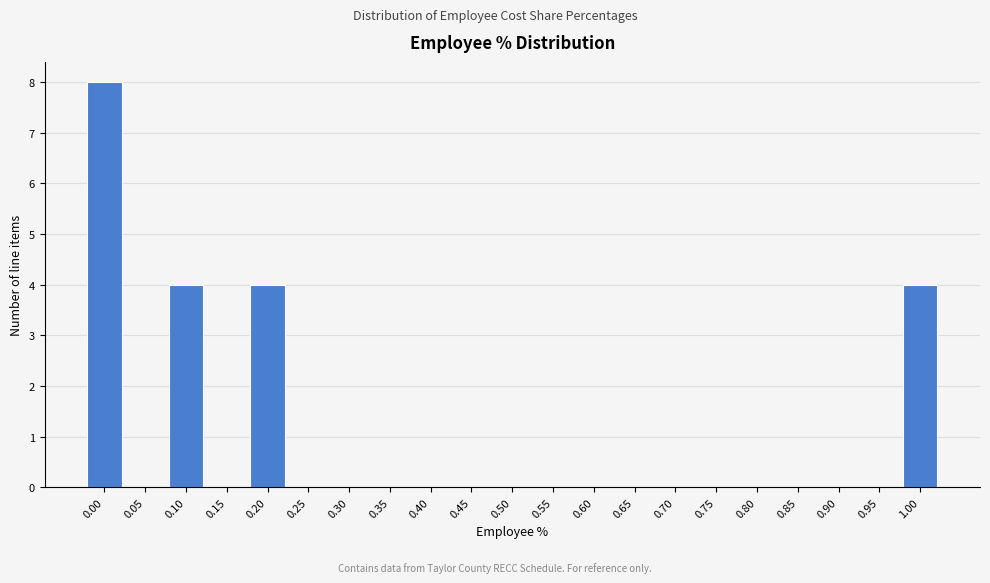

Reading left to right, transcribe all the data shown in this chart.

0.00=8	0.05=0	0.10=4	0.15=0	0.20=4	0.25=0	0.30=0	0.35=0	0.40=0	0.45=0	0.50=0	0.55=0	0.60=0	0.65=0	0.70=0	0.75=0	0.80=0	0.85=0	0.90=0	0.95=0	1.00=4